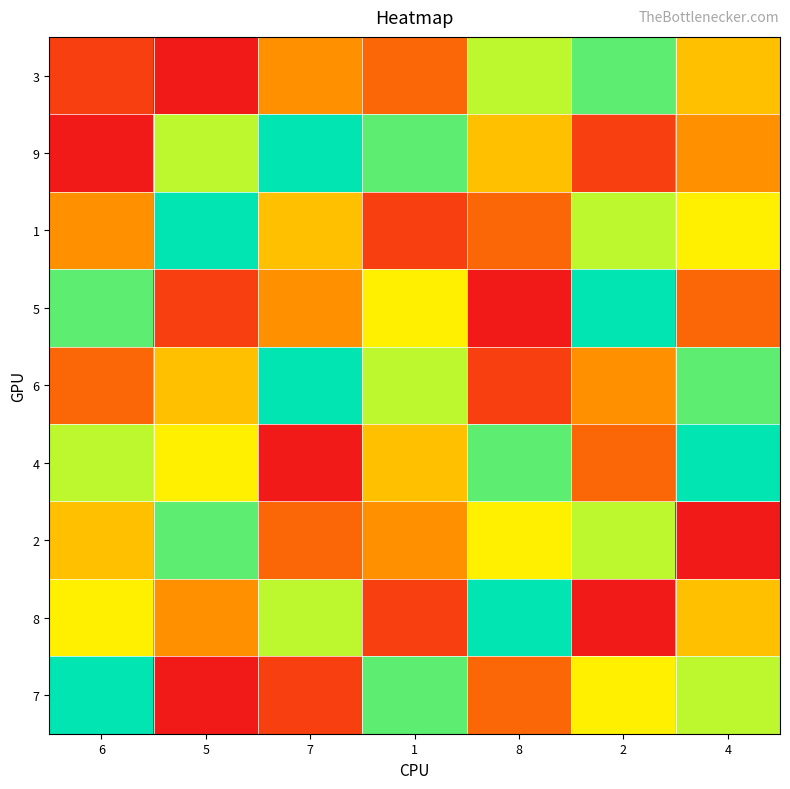

Rank the series by their maximum value, from highest to lowest.

9, 1, 5, 6, 4, 8, 7, 3, 2